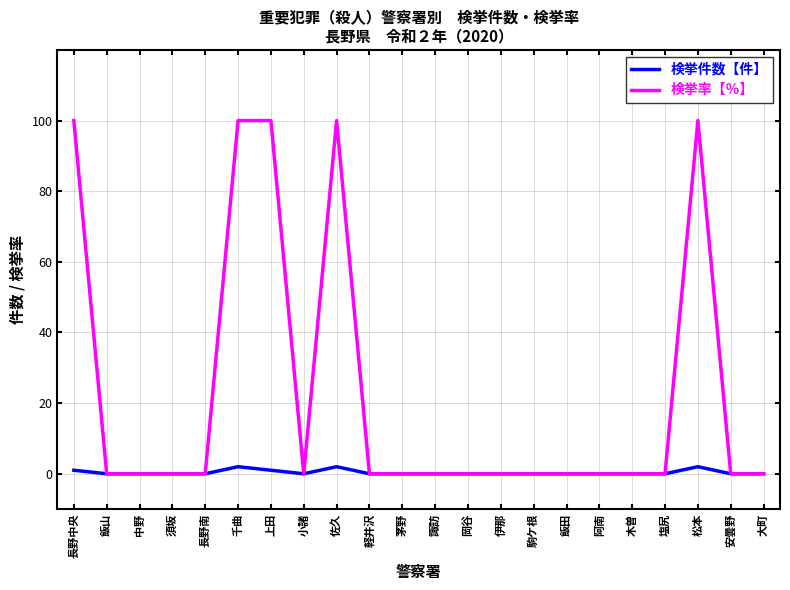

What is the maximum value shown in the chart?

100